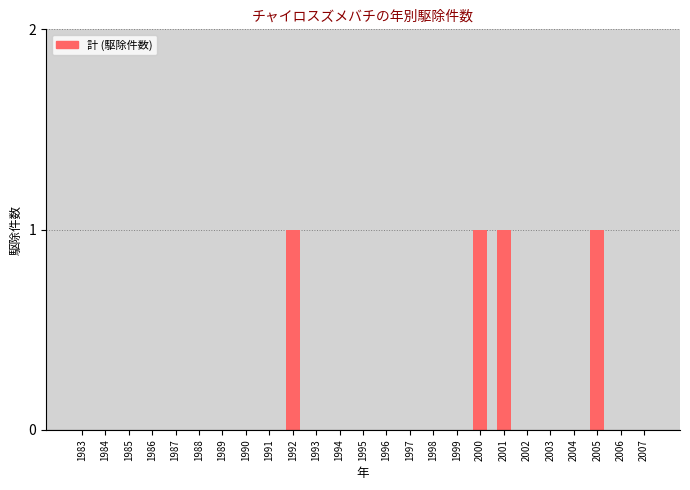

Reading left to right, what are all the values shown in this chart?

1983=0	1984=0	1985=0	1986=0	1987=0	1988=0	1989=0	1990=0	1991=0	1992=1	1993=0	1994=0	1995=0	1996=0	1997=0	1998=0	1999=0	2000=1	2001=1	2002=0	2003=0	2004=0	2005=1	2006=0	2007=0